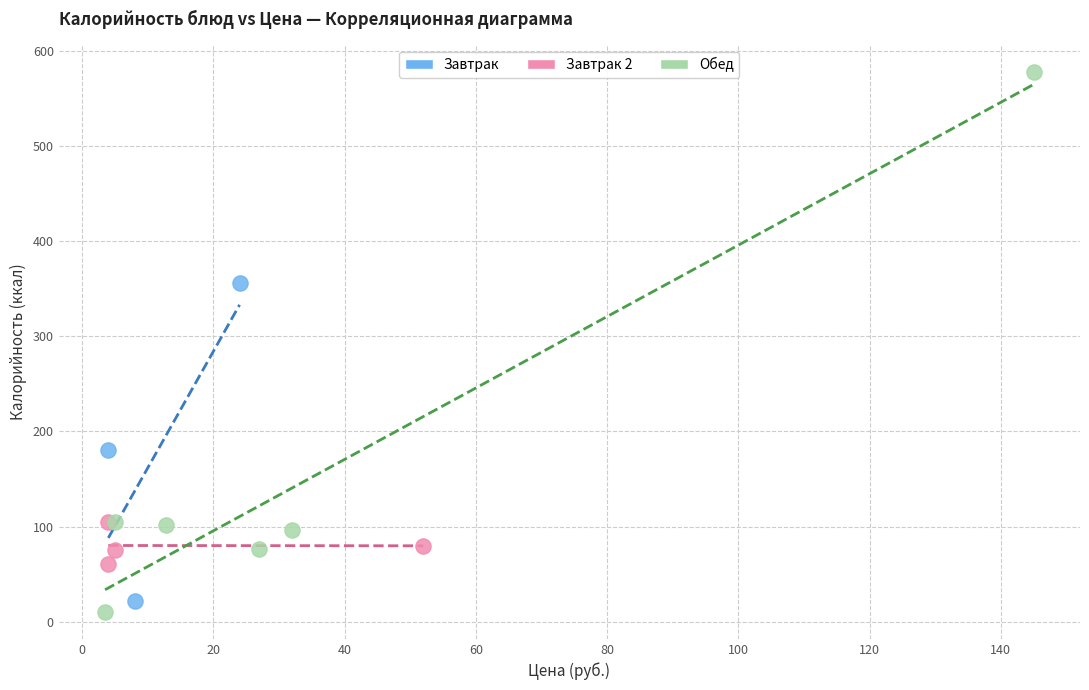

Which series contains the highest Y value?

Обед